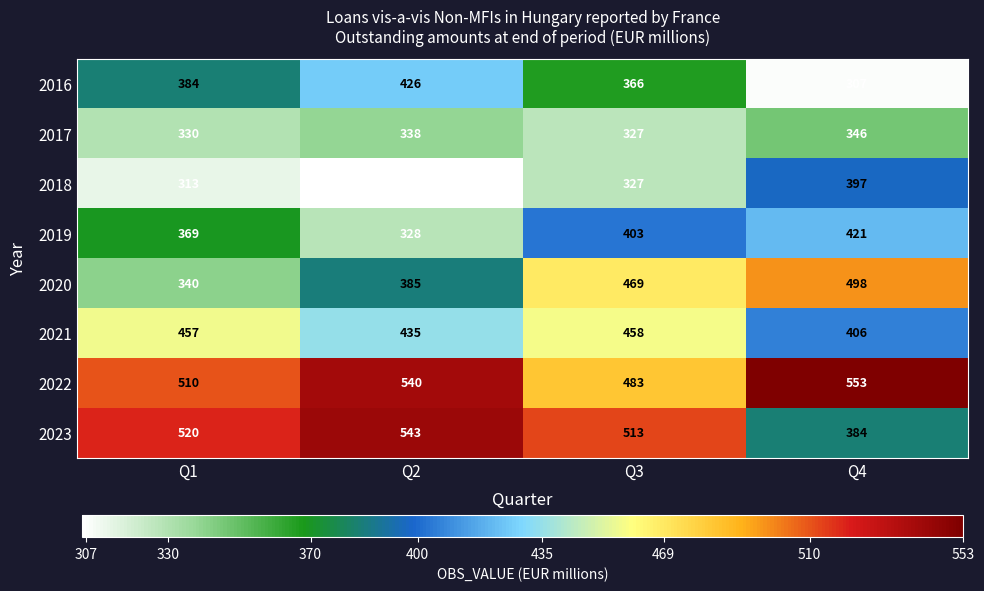

Is it true that 2019 equals 328 at Q2?

True